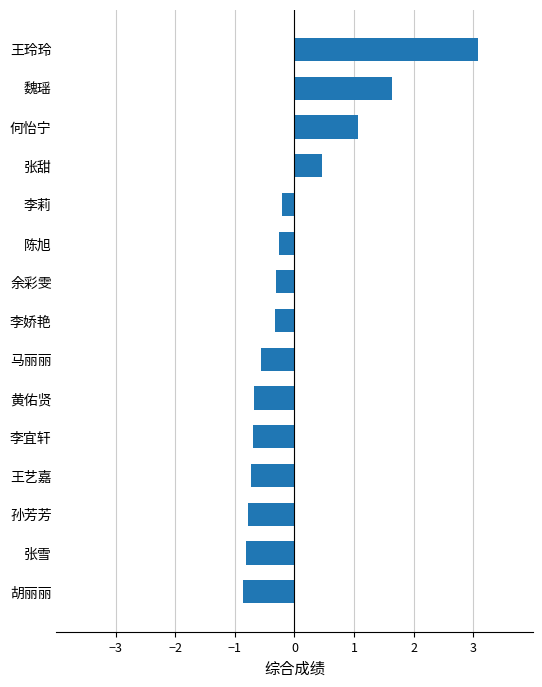

The chart shows a value of 1.1 at 何怡宁. True or false?

True